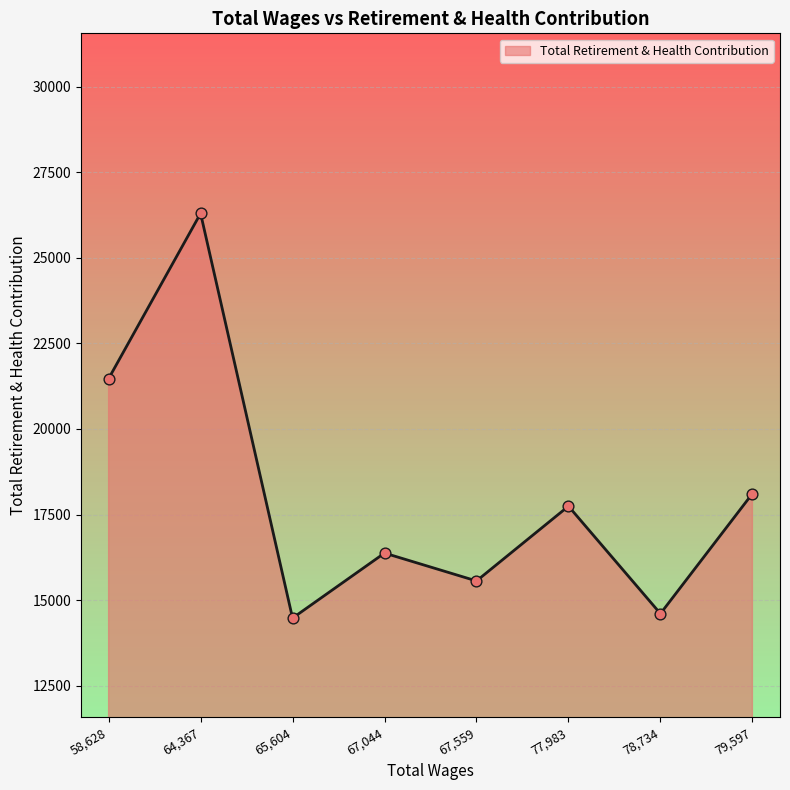

Between 67,559 and 65,604, which is larger?

67,559